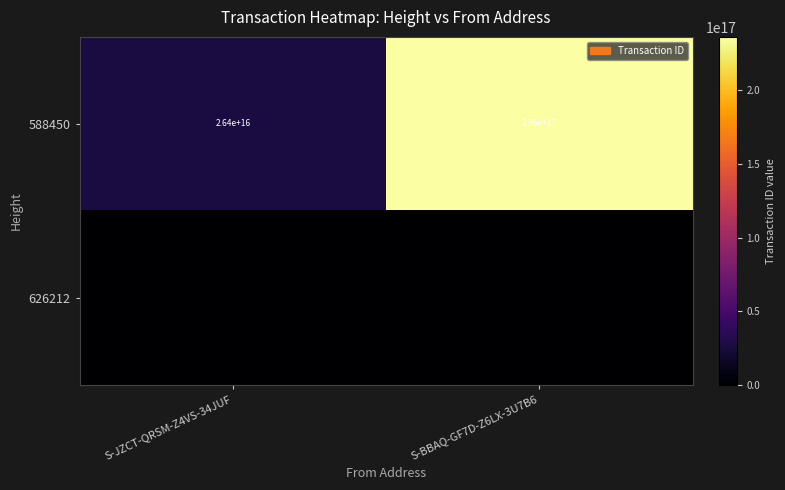

At which label does 588450 reach its minimum?

S-JZCT-QRSM-Z4VS-34JUF